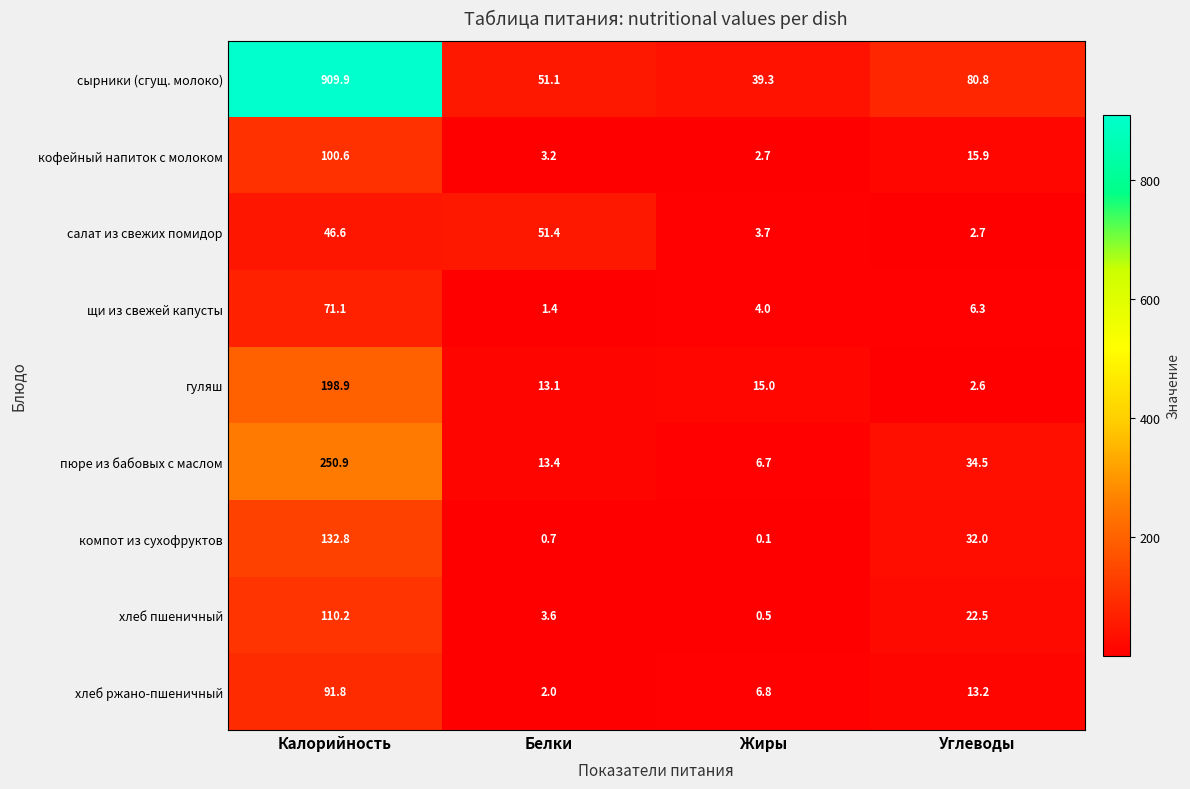

The щи из свежей капусты series shows 4.0 at Жиры. True or false?

True